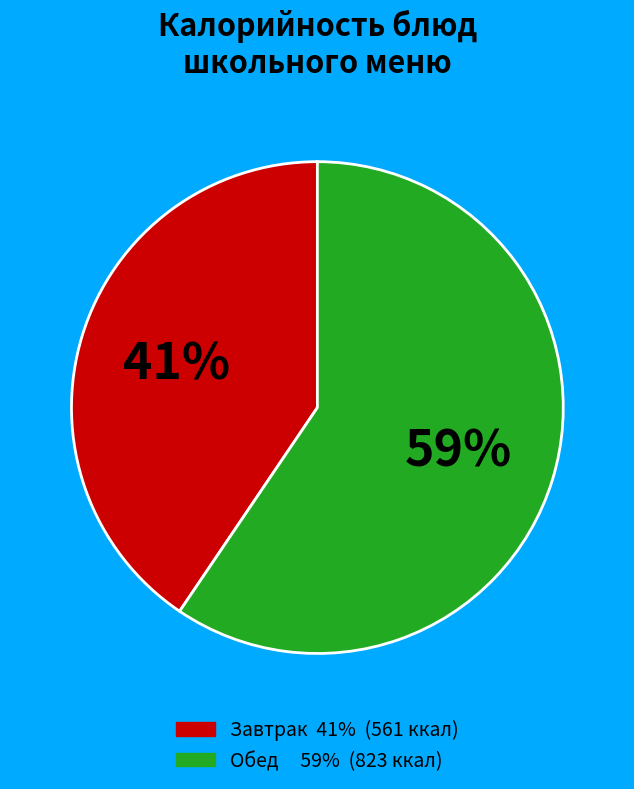

To the nearest percent, what is the average slice percentage?

50%